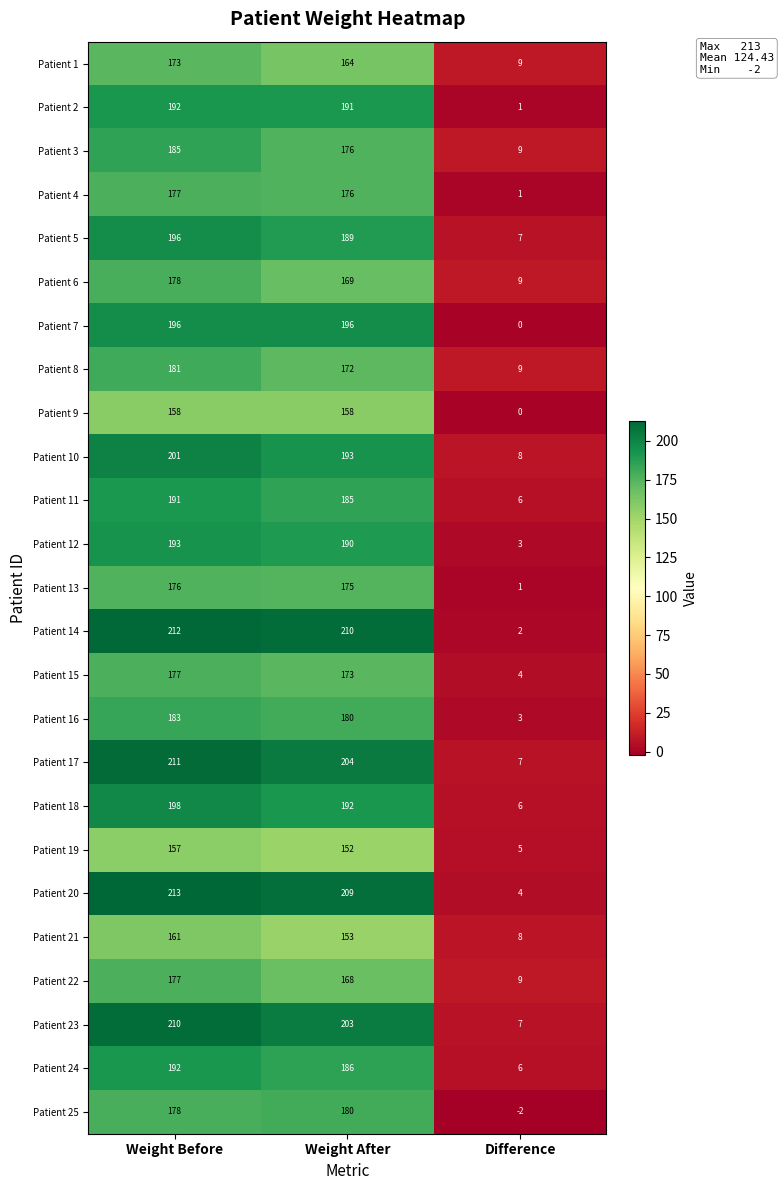

What value does the Patient 9 series have at Weight Before, to the nearest 50?

150